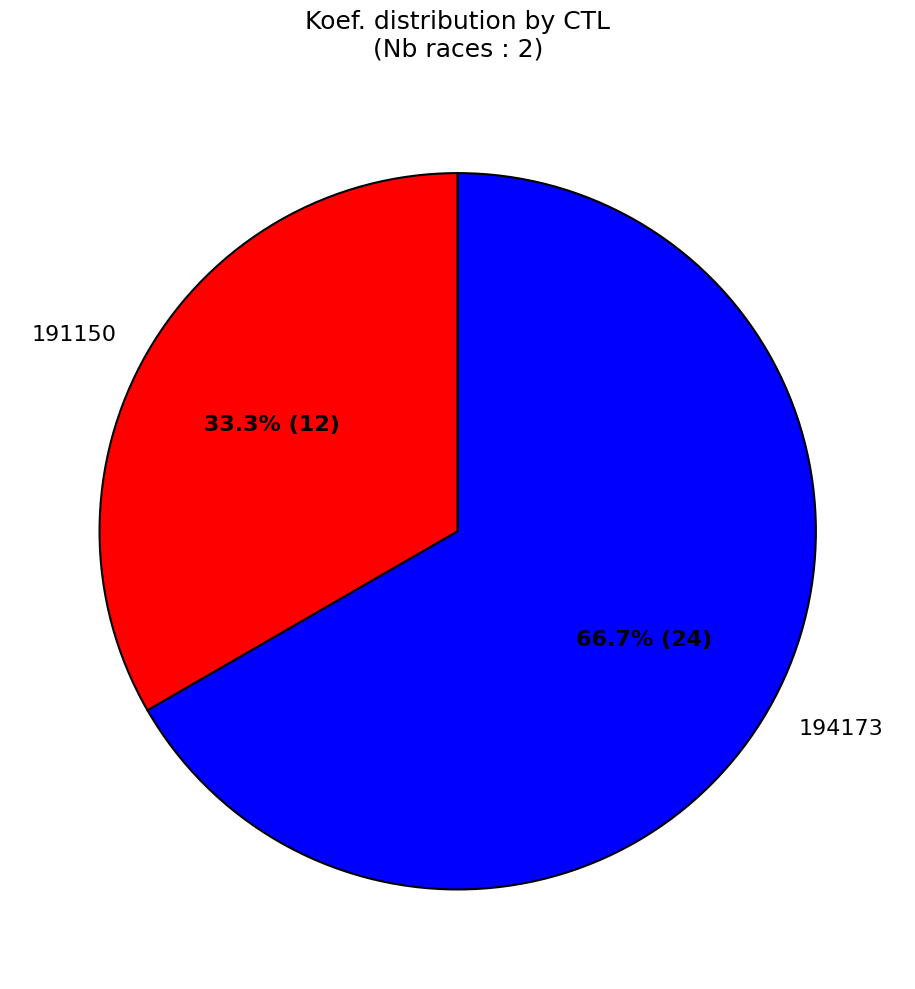

Rank the categories by value from highest to lowest.

194173, 191150